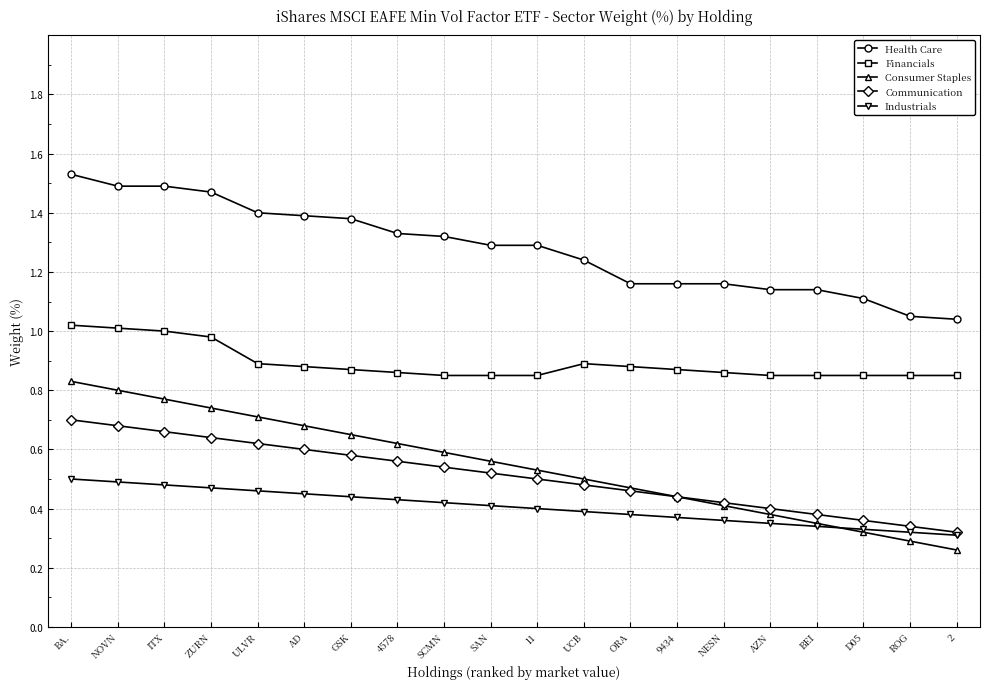

Is it true that Health Care equals 1.1 at BEI?

True